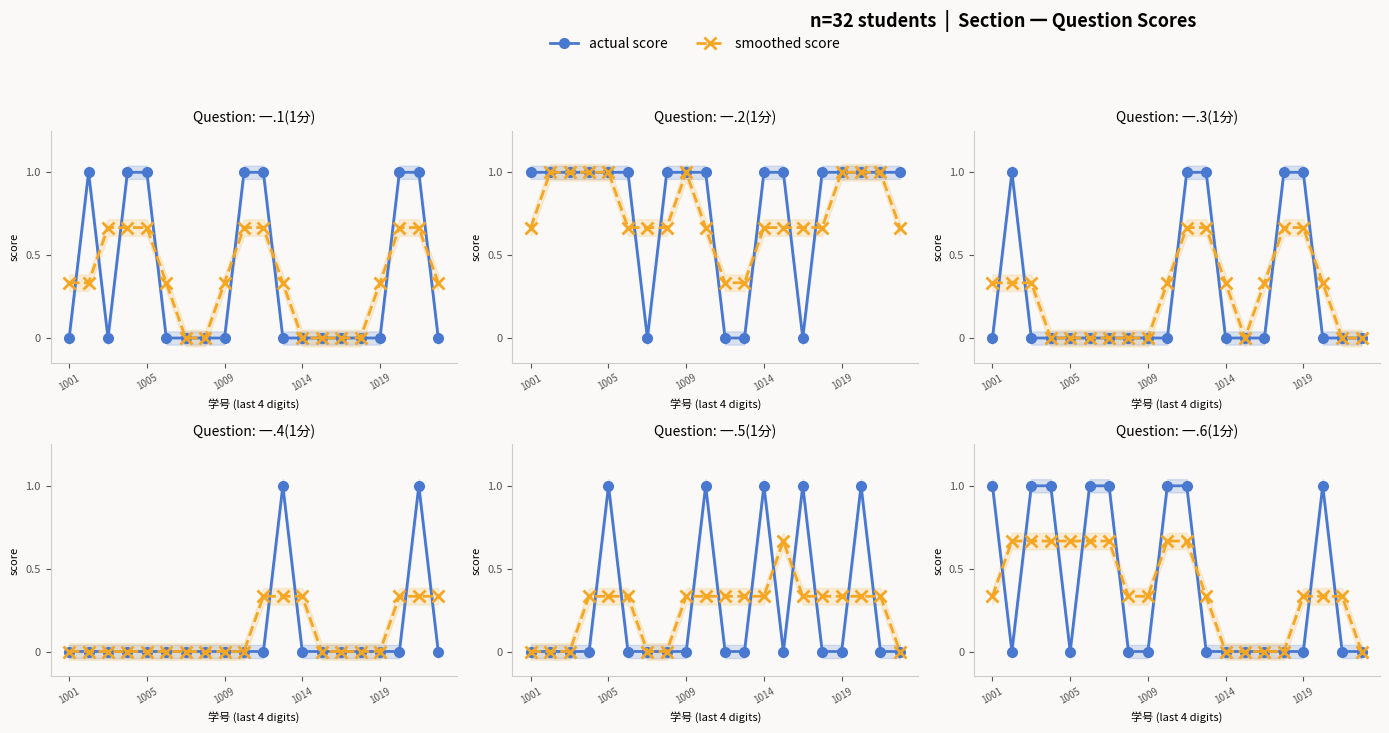

True or false: 一.1(1分) and 一.2(1分) intersect in this chart.

False